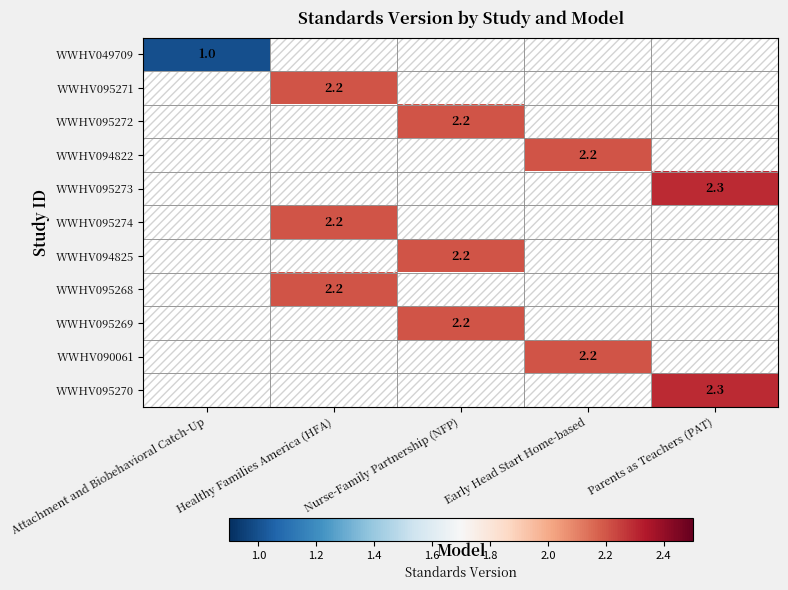

True or false: WWHV049709 has a value of 1.0 at Attachment and Biobehavioral Catch-Up.

True